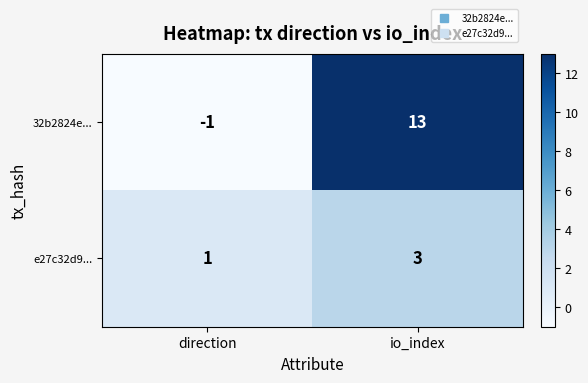

What is the maximum value shown in the chart?

13